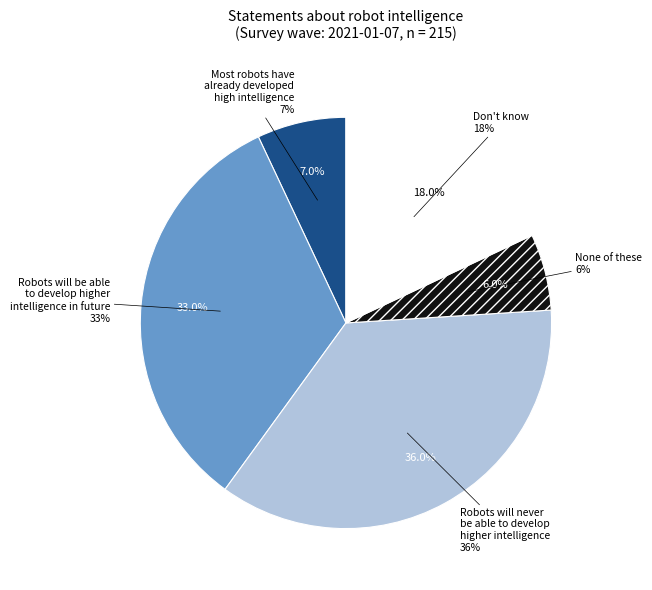

Is Most robots have already developed higher levels of intelligence than humans the majority of the pie?

No